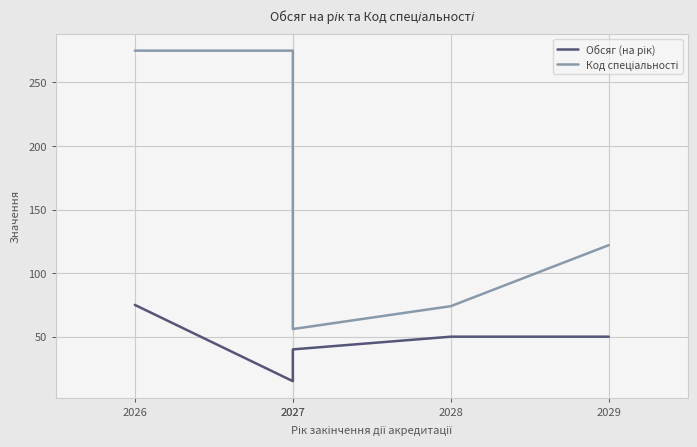

Where is the first local minimum for Обсяг (на рік)?

2027